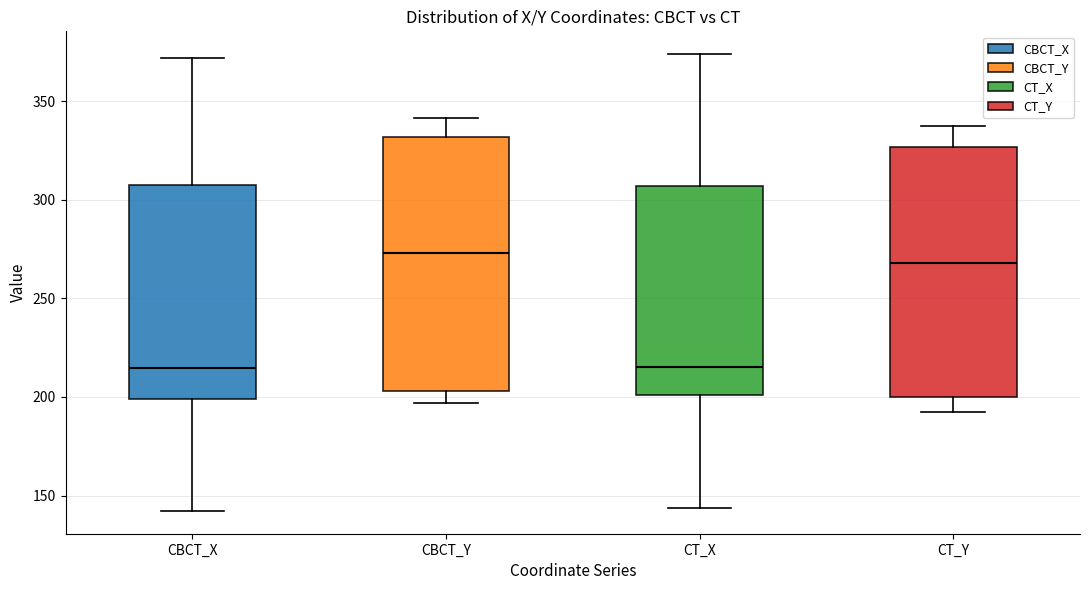

Reading left to right, transcribe this box plot: for each box, give where its median line is, the range the box spans, and where its two whiskers end, as read against the y-axis. The values are not printed on the chart, so give them approximately, as read against the axis.

CBCT_X: median 215, box 200 to 305, whiskers 140 to 370
CBCT_Y: median 275, box 205 to 330, whiskers 195 to 340
CT_X: median 215, box 200 to 305, whiskers 145 to 375
CT_Y: median 270, box 200 to 325, whiskers 190 to 335